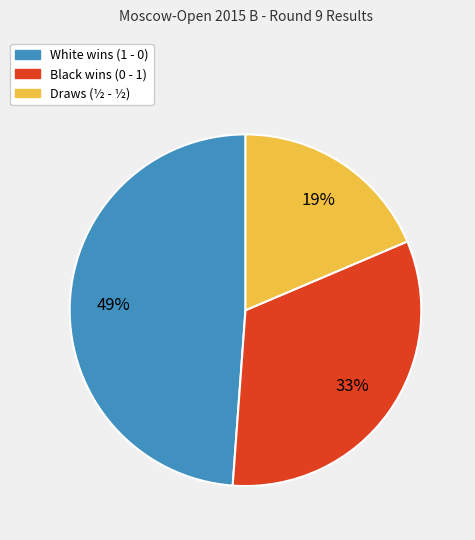

To the nearest percent, what is the difference between the largest and smallest slice percentages?

30%